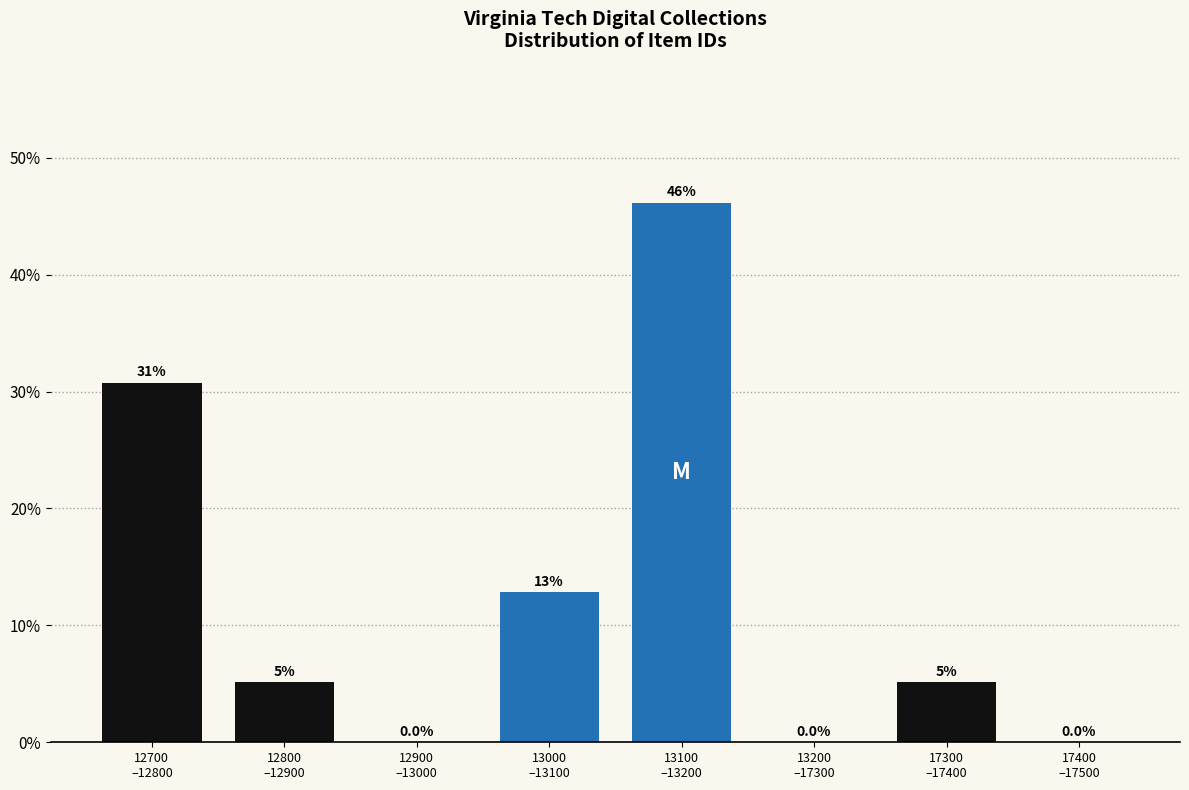

What is the sum of all values?

100.0